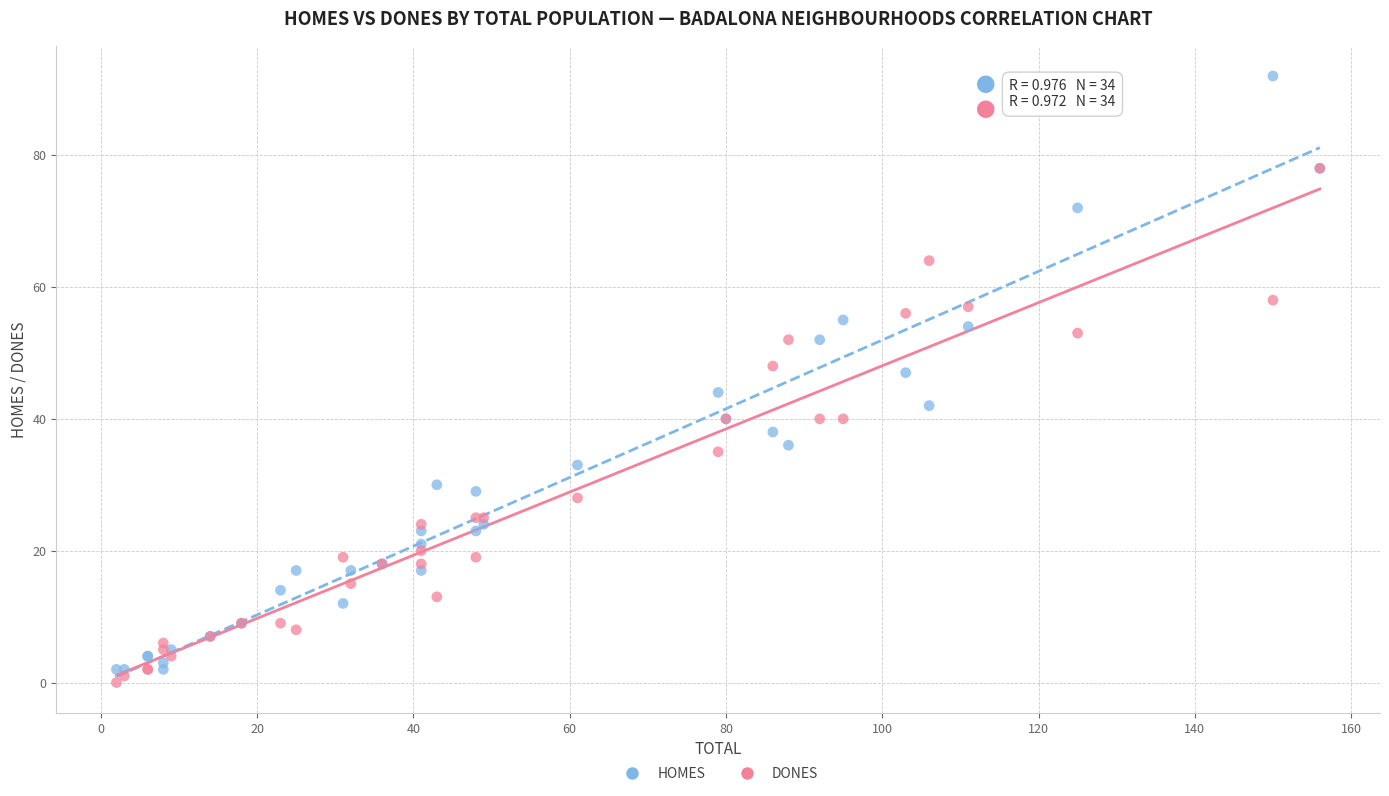

Which series has the widest spread of Y values?

HOMES